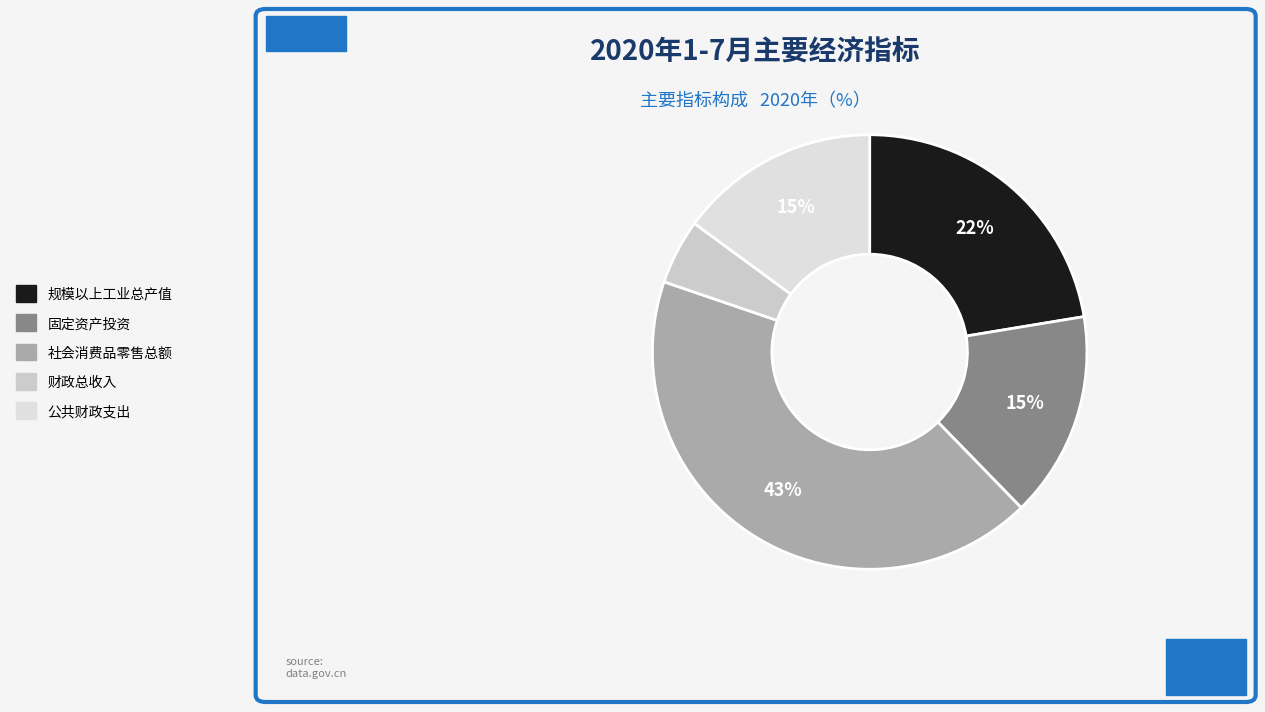

What portion of the pie excludes 规模以上工业总产值?

77.6%